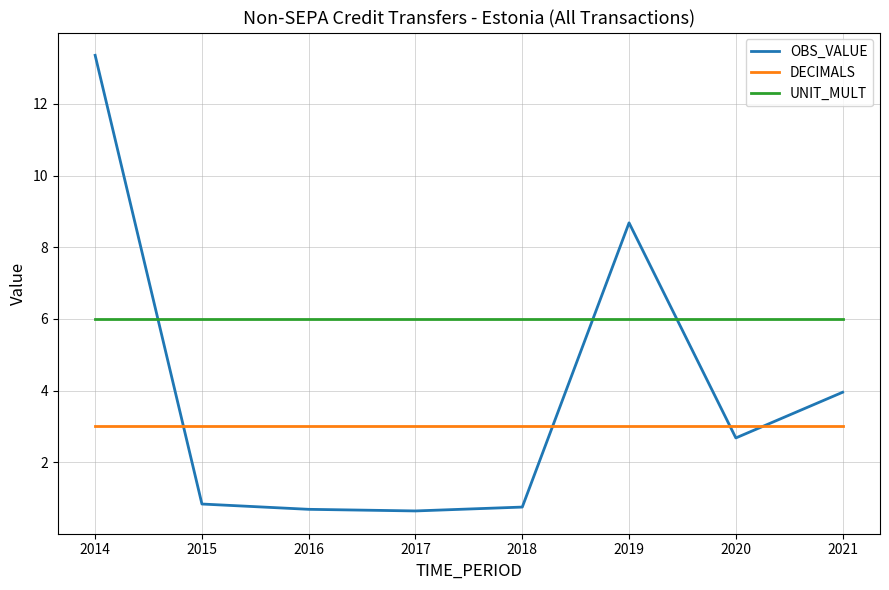

True or false: OBS_VALUE has a value of 0.1 at 2016.

False